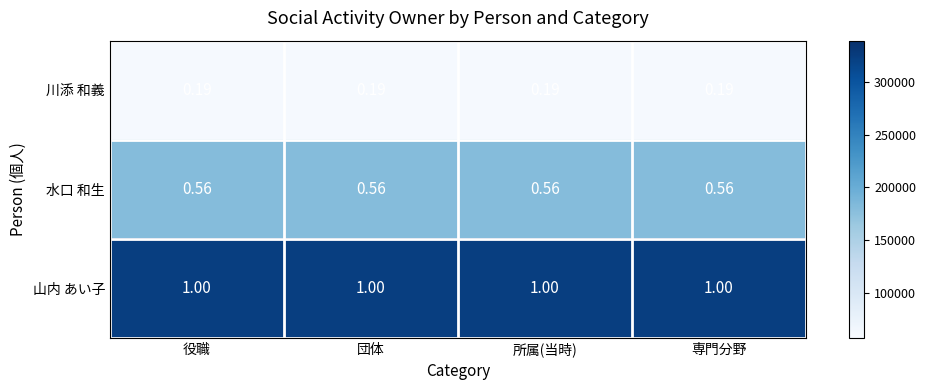

Count the number of categories in the chart.

4